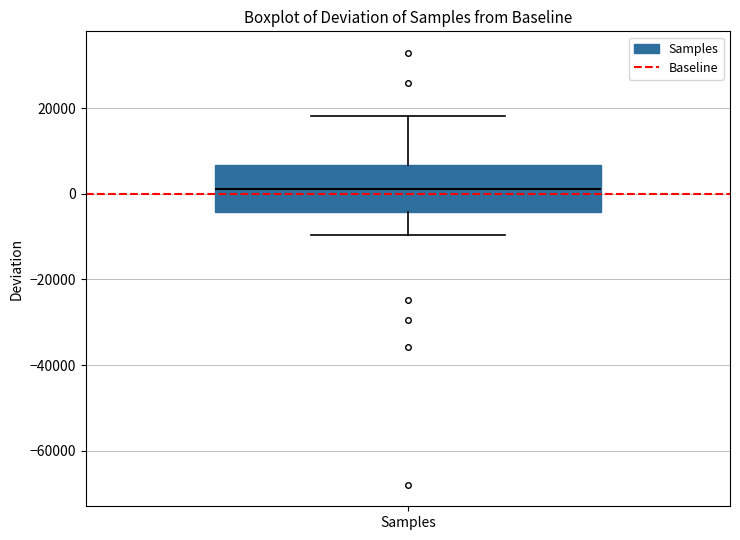

Transcribe this box plot: give where the median line is, the range the box spans, and where the two whiskers end, as read against the y-axis. The values are not printed on the chart, so give them approximately, as read against the axis.

median 2000, box -4000 to 6000, whiskers -10000 to 18000